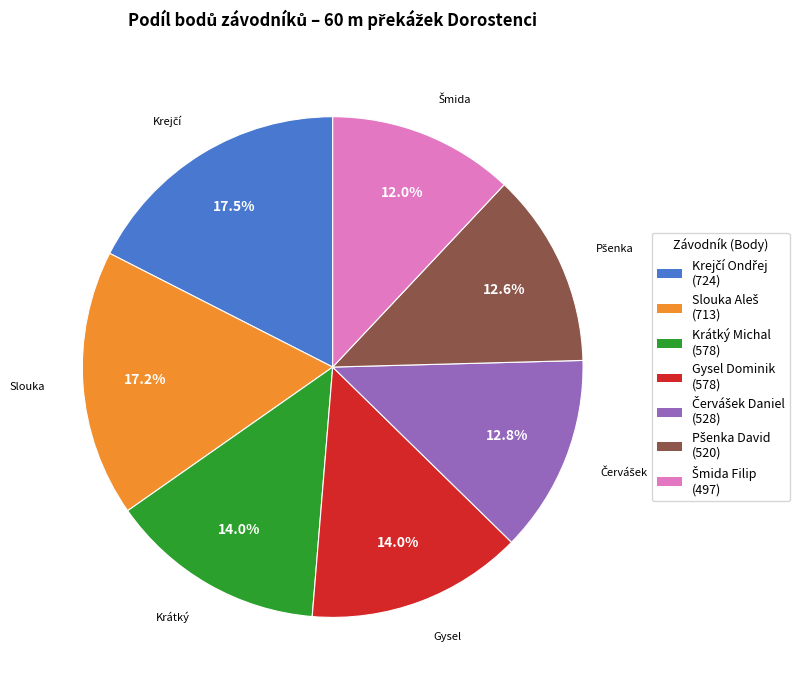

Is there a majority slice in this chart?

No